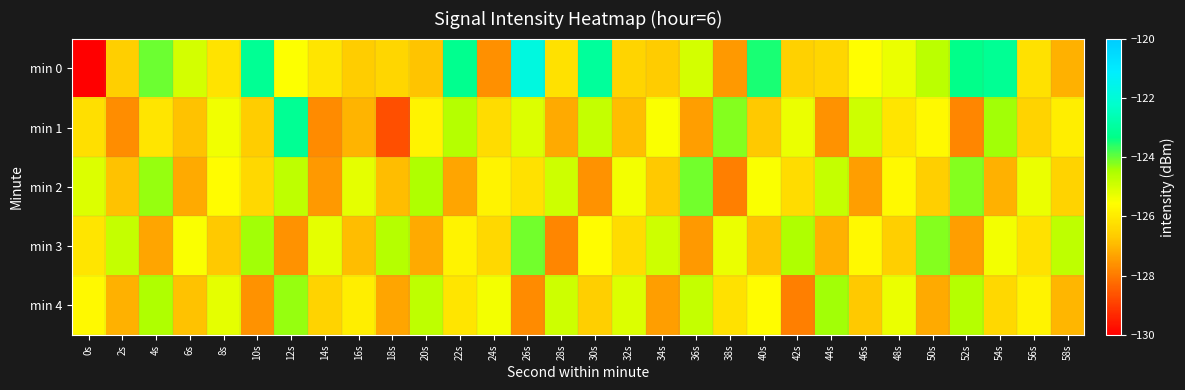

Which has a higher value, 20s or 16s?

16s